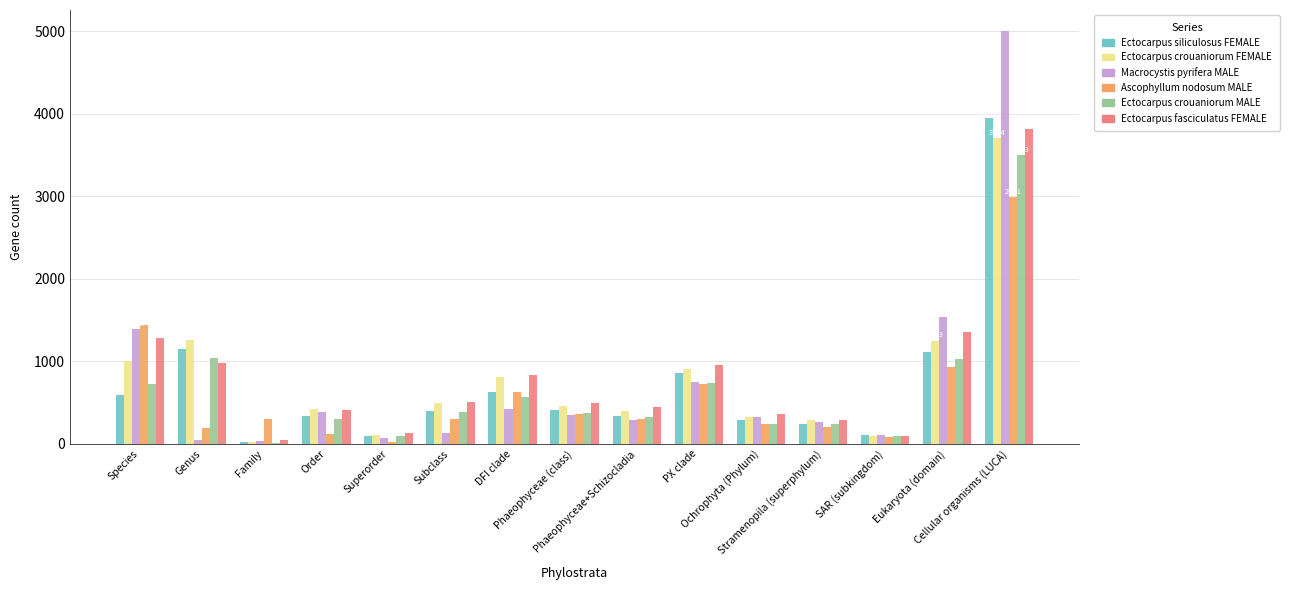

What is the sum of the Ectocarpus crouaniorum FEMALE values at Species and Eukaryota (domain)?

2258